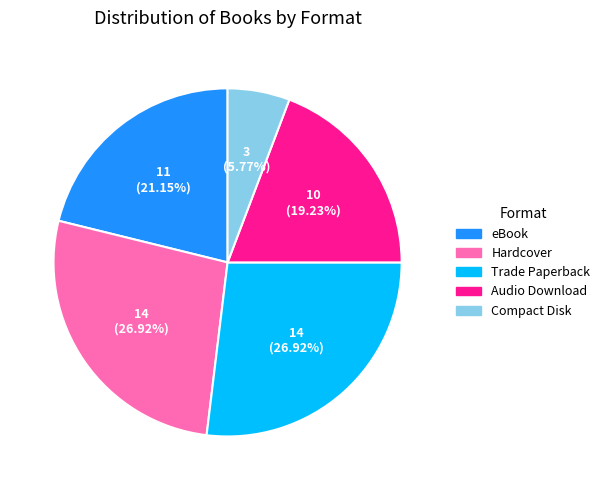

Which category has the smallest portion of the pie?

Compact Disk